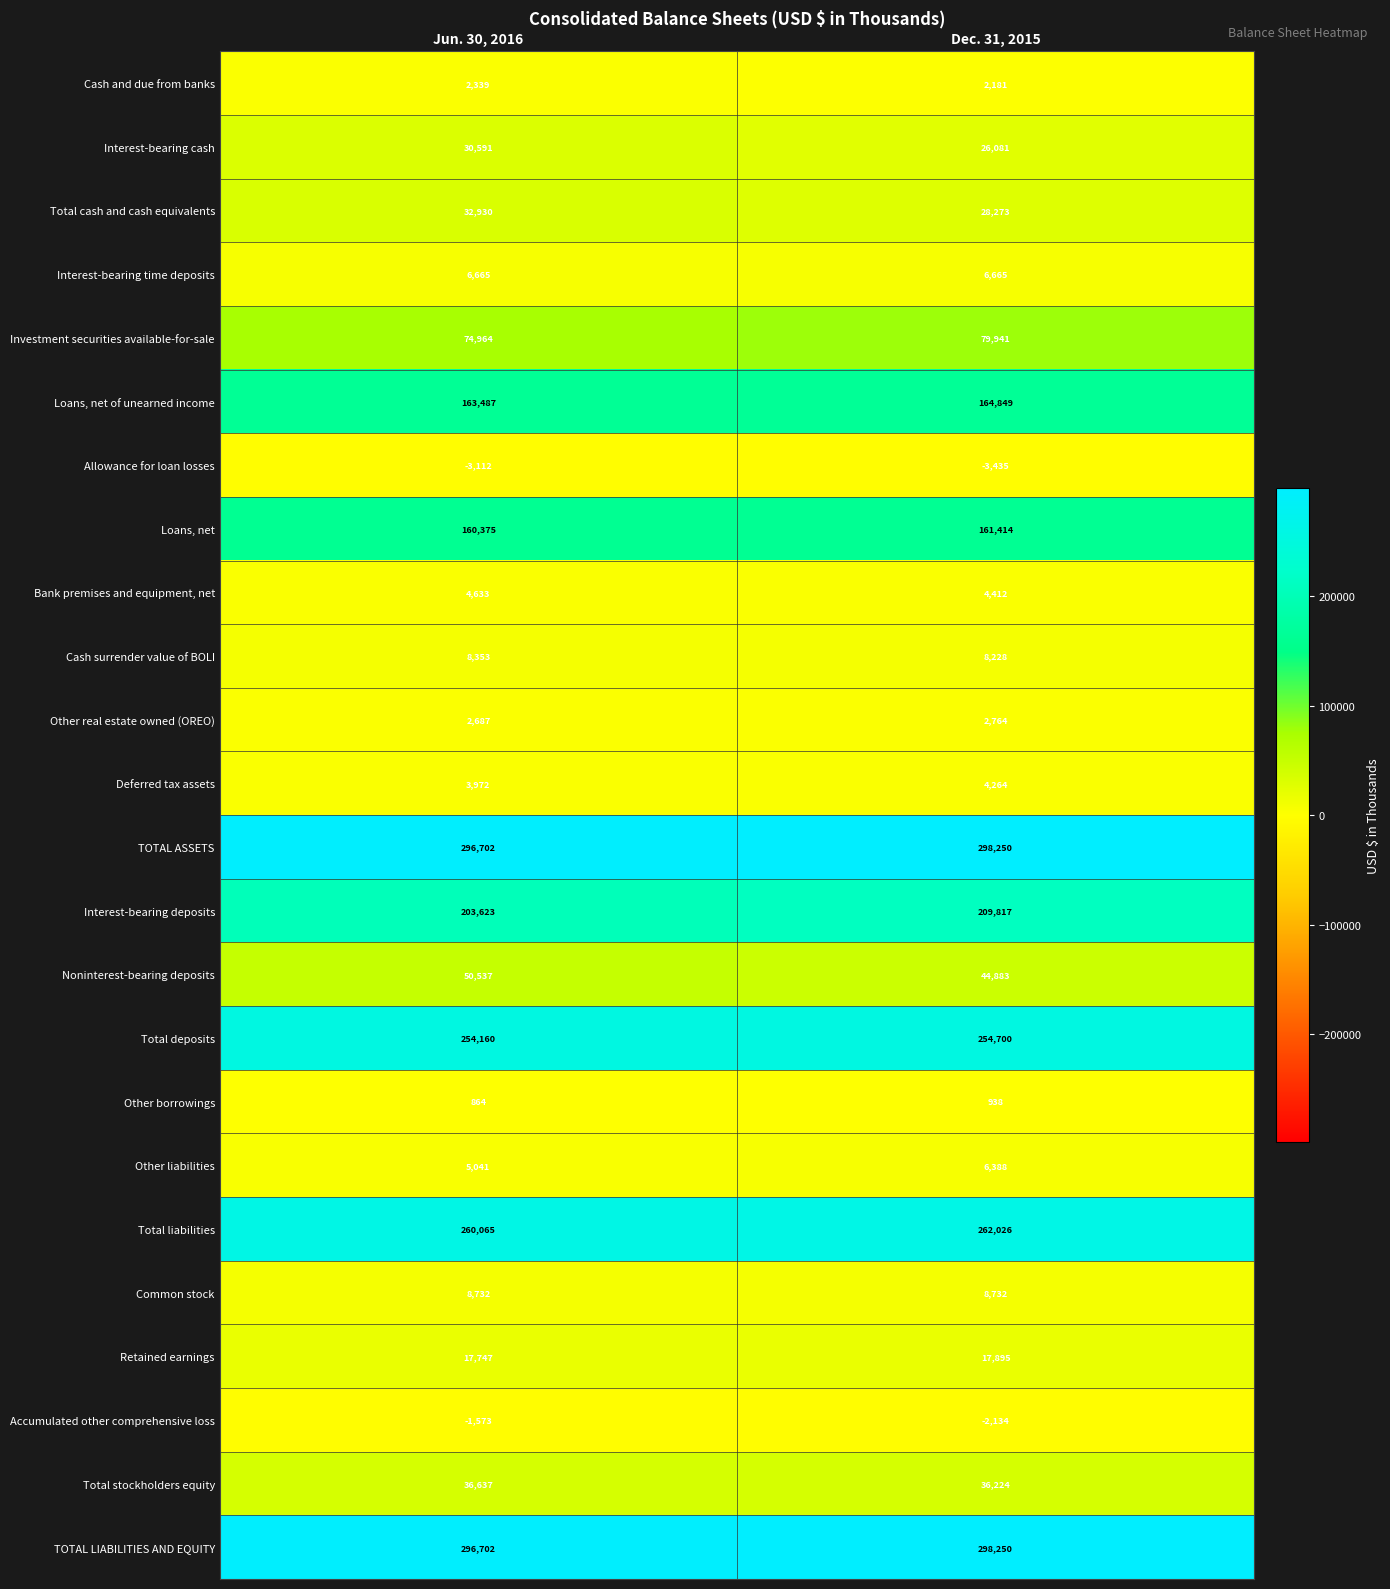

List the labels in order of Deferred tax assets value, largest first.

Dec. 31, 2015, Jun. 30, 2016